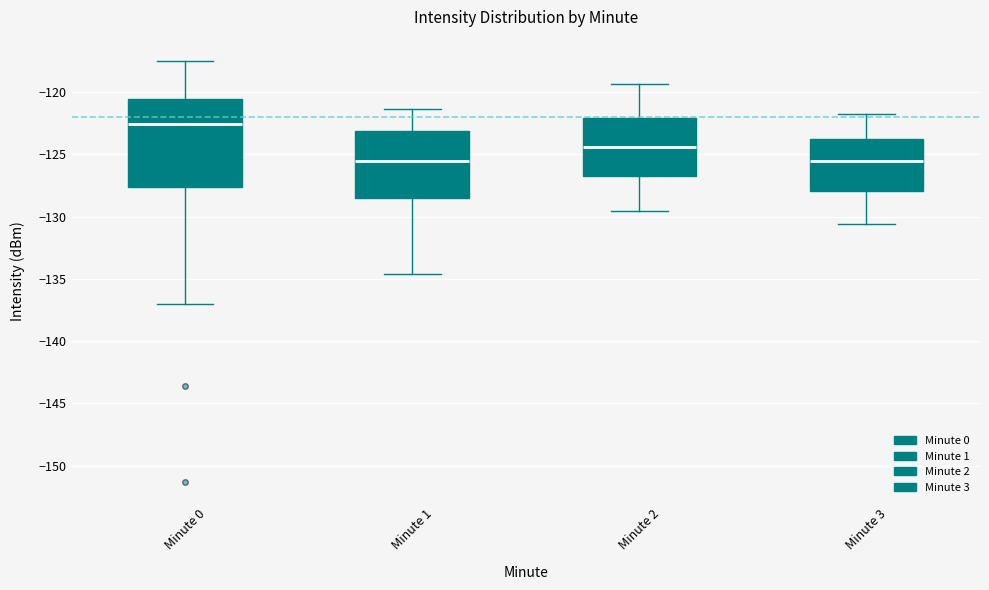

Reading left to right, read every box against the y-axis: the position of its median line, the range the box covers, and the ends of its whiskers. The values are not printed on the chart, so give them approximately, as read against the axis.

Minute 0: median -122.5, box -127.5 to -120.5, whiskers -137.0 to -117.5
Minute 1: median -125.5, box -128.5 to -123.0, whiskers -134.5 to -121.5
Minute 2: median -124.5, box -126.5 to -122.0, whiskers -129.5 to -119.5
Minute 3: median -125.5, box -128.0 to -123.5, whiskers -130.5 to -122.0